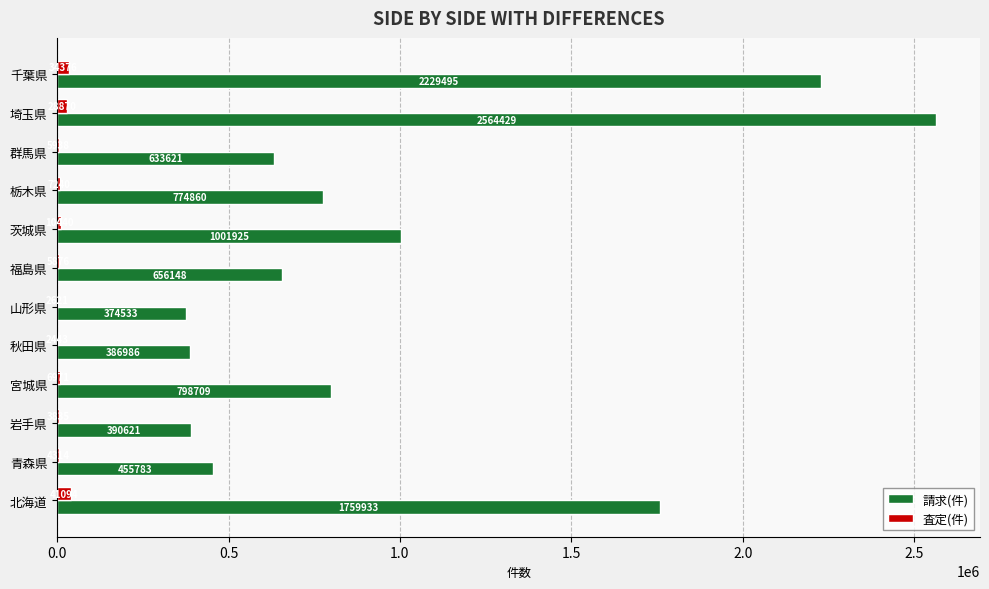

What is the approximate value of 査定(件) at 埼玉県?

28870